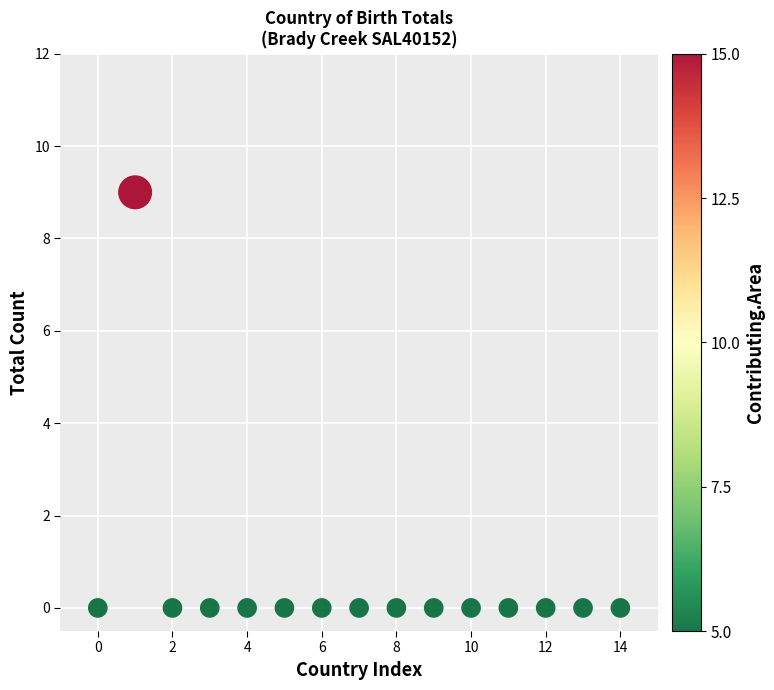

What is the range of Y values (max minus min)?

9